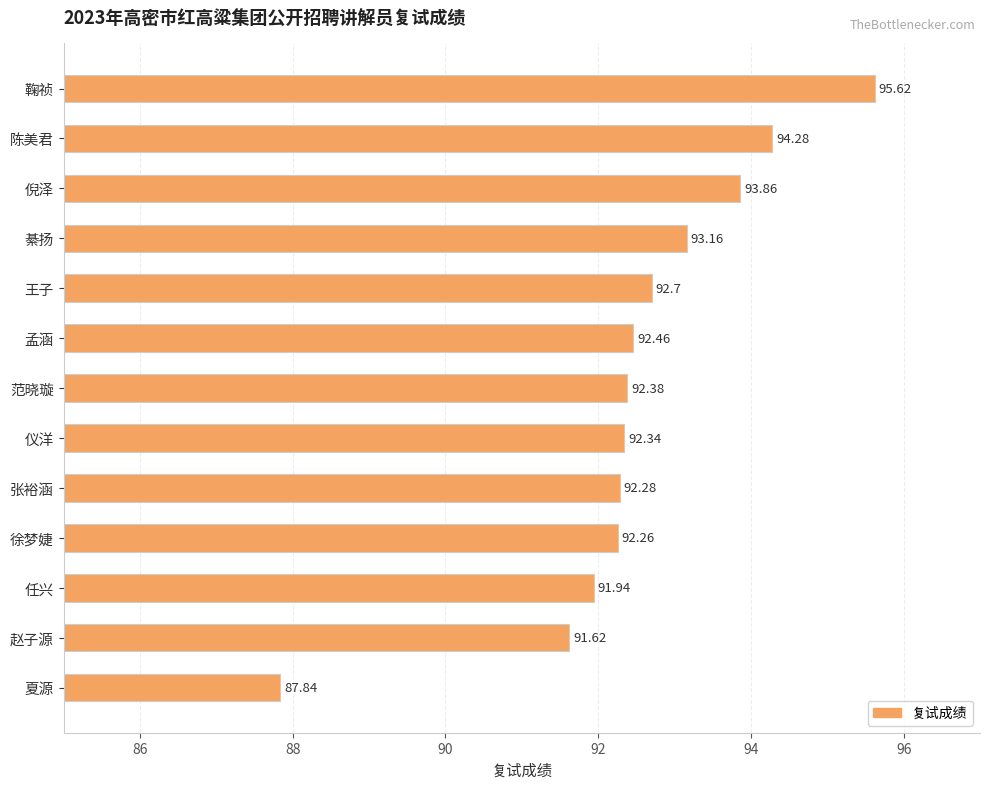

At which label is the value closest to 91?

赵子源